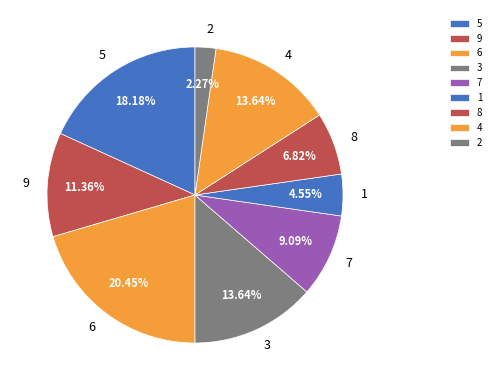

Between 6 and 8, which is larger?

6